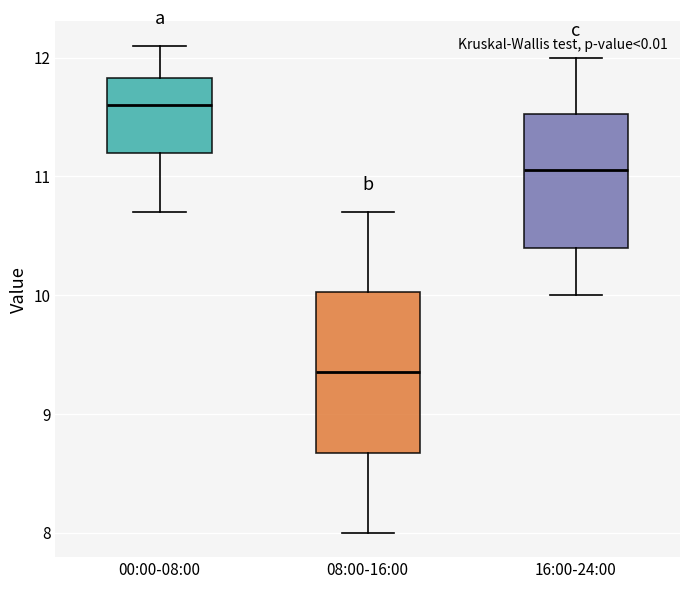

Where does the upper whisker of the box for 16:00-24:00 end on the y-axis? The values are not printed on the chart, so give them approximately, as read against the axis.

12.0